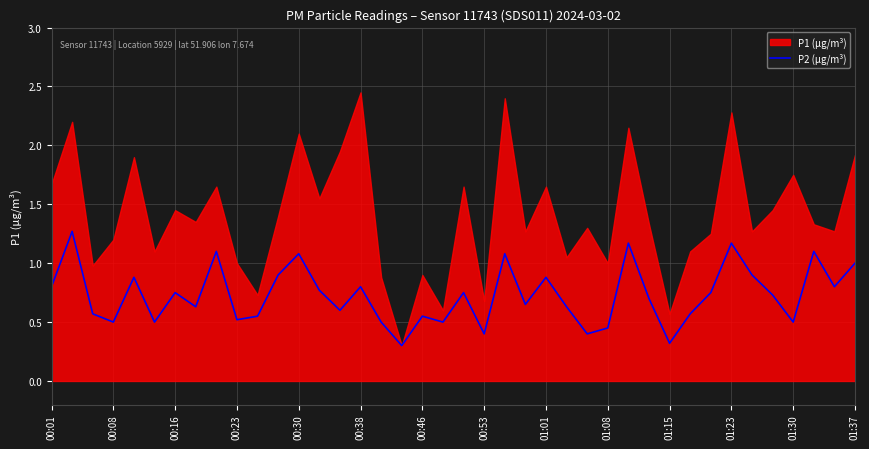

What is the minimum value shown in the chart?

0.3